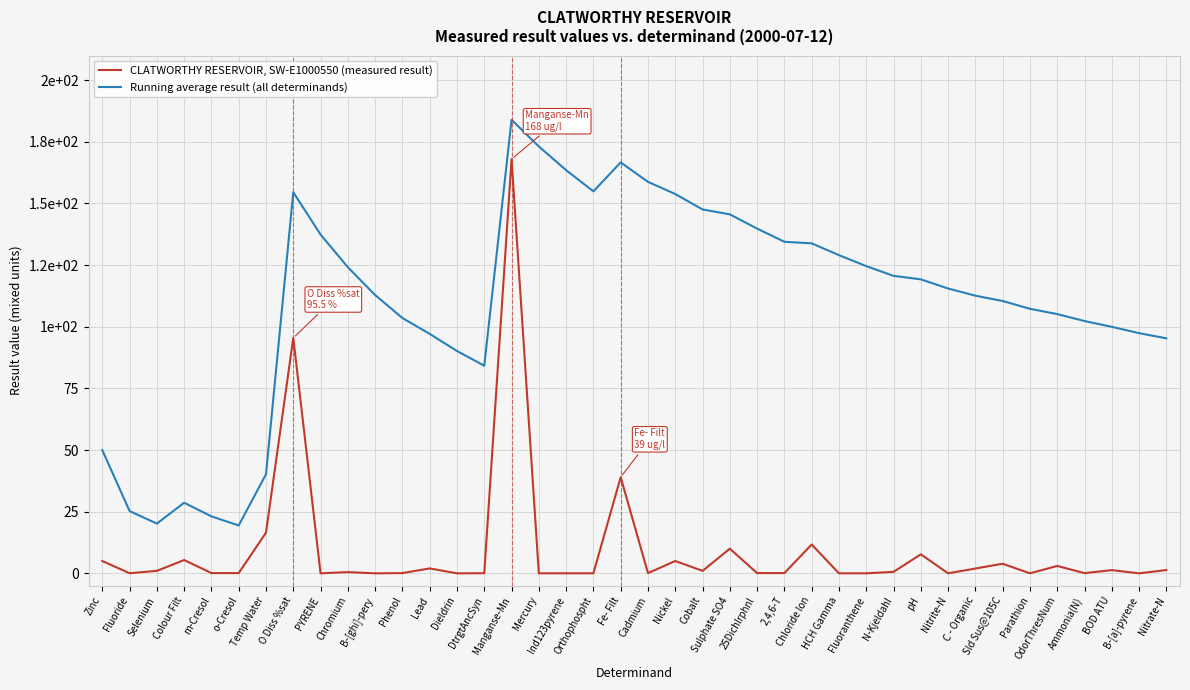

Is this an area chart (filled region under the line)?

No